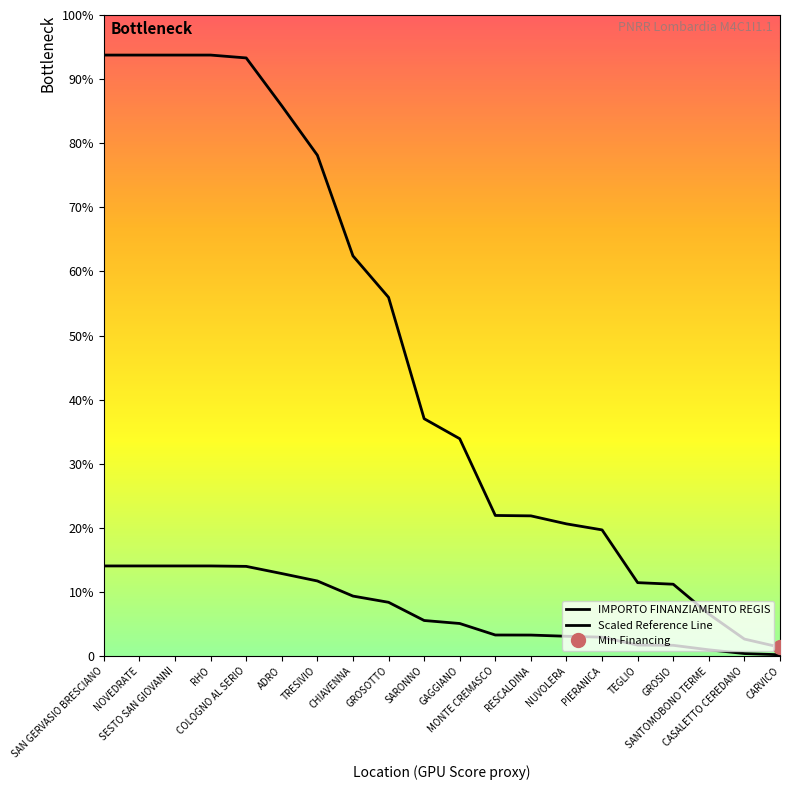

Reading left to right, extract all data points from this chart.

IMPORTO FINANZIAMENTO REGIS: 3000000.0	3000000.0	3000000.0	3000000.0	2985695.1	2746566.1	2500000.0	1997500.0	1790518.4	1185000.0	1085000.0	702000.0	700000.0	660000.0	630000.0	366663.8	358800.0	210000.0	85000.0	44231.3
Scaled Reference Line: 450000.0	450000.0	450000.0	450000.0	447854.3	411984.9	375000.0	299625.0	268577.8	177750.0	162750.0	105300.0	105000.0	99000.0	94500.0	54999.6	53820.0	31500.0	12750.0	6634.7